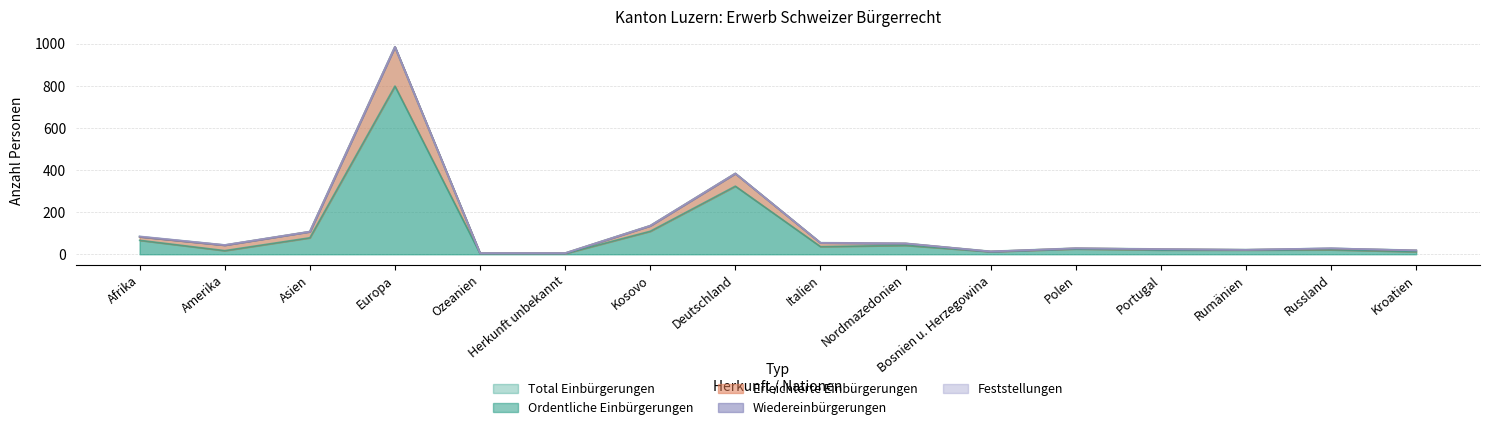

At how many categories does at least one series exceed 161?

2